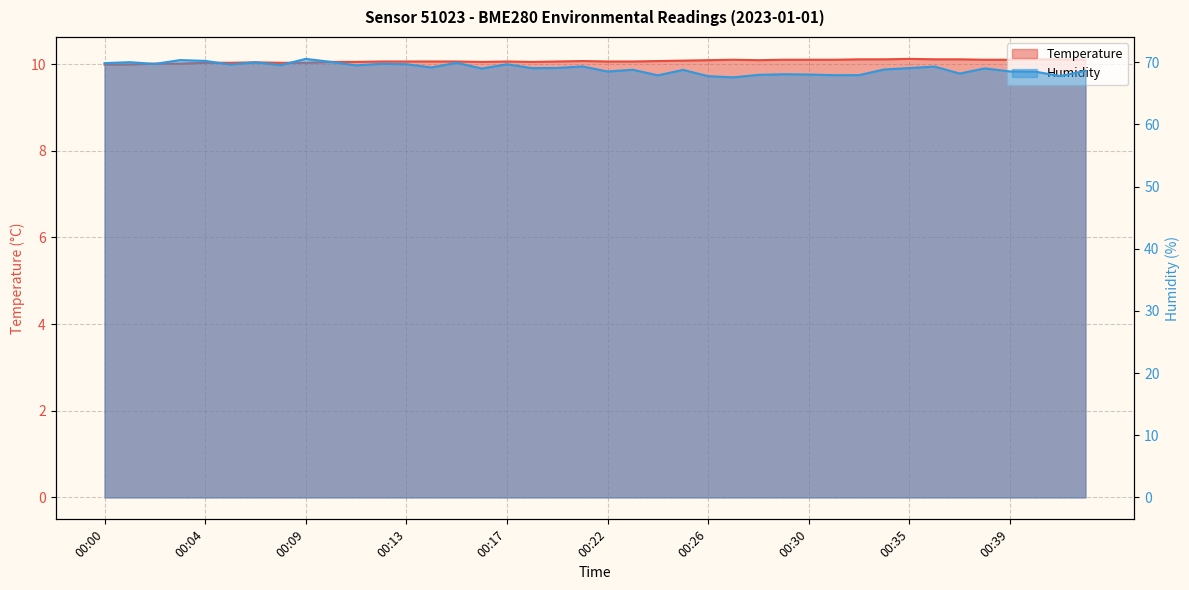

Reading left to right, what are all the values shown in this chart?

Temperature: 10.0	10.0	10.0	10.0	10.0	10.0	10.0	10.0	10.0	10.1	10.1	10.1	10.1	10.1	10.1	10.1	10.1	10.1	10.1	10.1	10.1	10.1	10.1	10.1	10.1	10.1	10.1	10.1	10.1	10.1	10.1	10.1	10.1	10.1	10.1	10.1	10.1	10.1	10.1	10.1
Humidity: 69.8	70.0	69.7	70.3	70.2	69.6	70.0	69.5	70.5	70.0	69.5	69.7	69.7	69.2	69.9	69.0	69.7	69.0	69.1	69.3	68.5	68.8	67.9	68.8	67.8	67.6	68.0	68.1	68.0	67.9	67.9	68.8	69.0	69.3	68.2	69.0	68.5	68.5	67.8	68.6